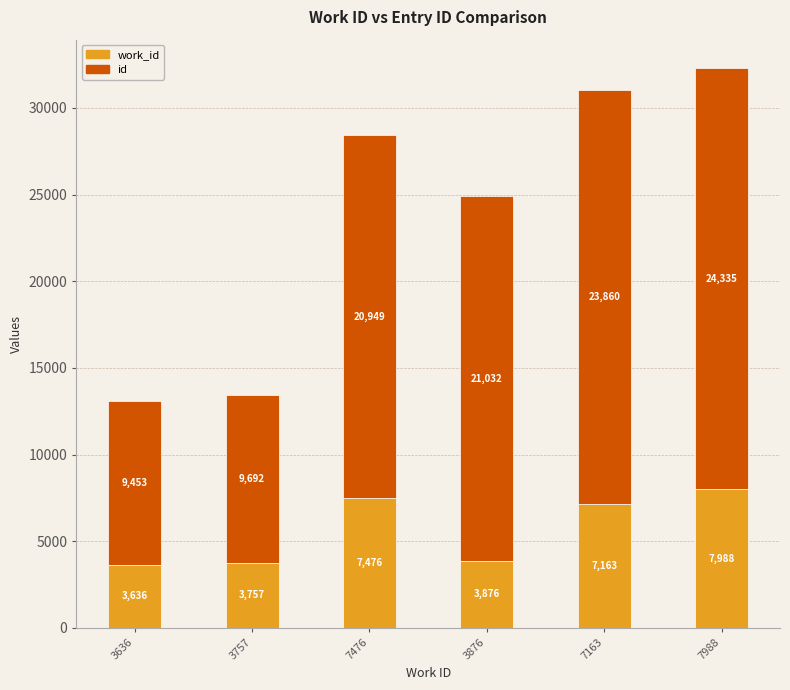

What is the total value across all series at 3757?

13449